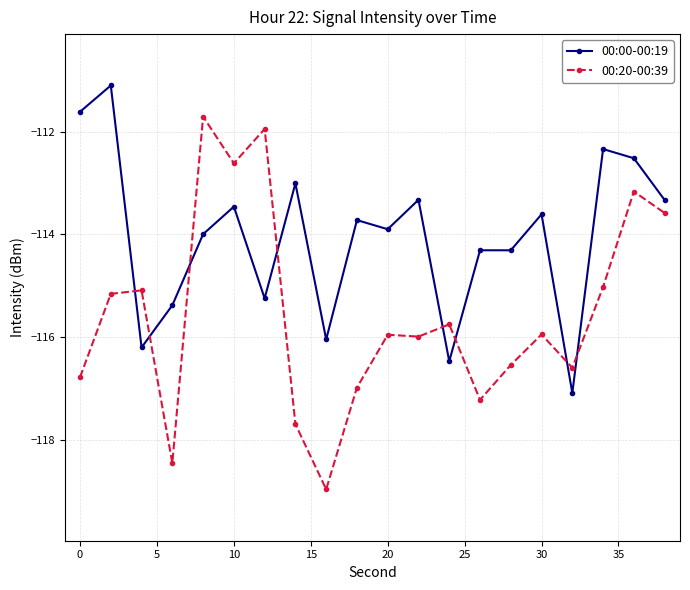

Which series has the widest spread of values?

00:20-00:39